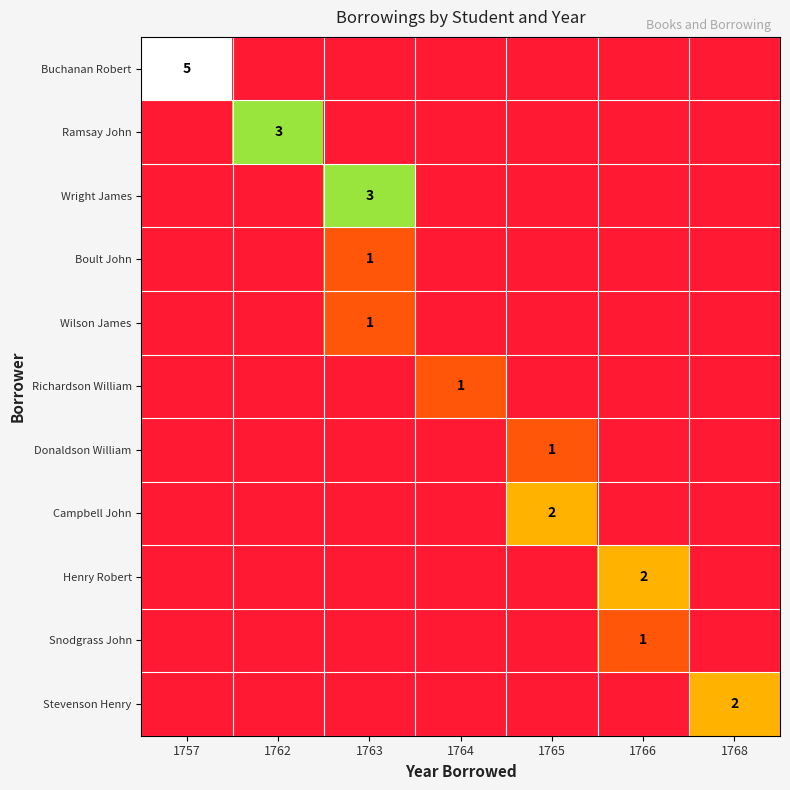

At which category does the chart reach its peak across all series?

1757